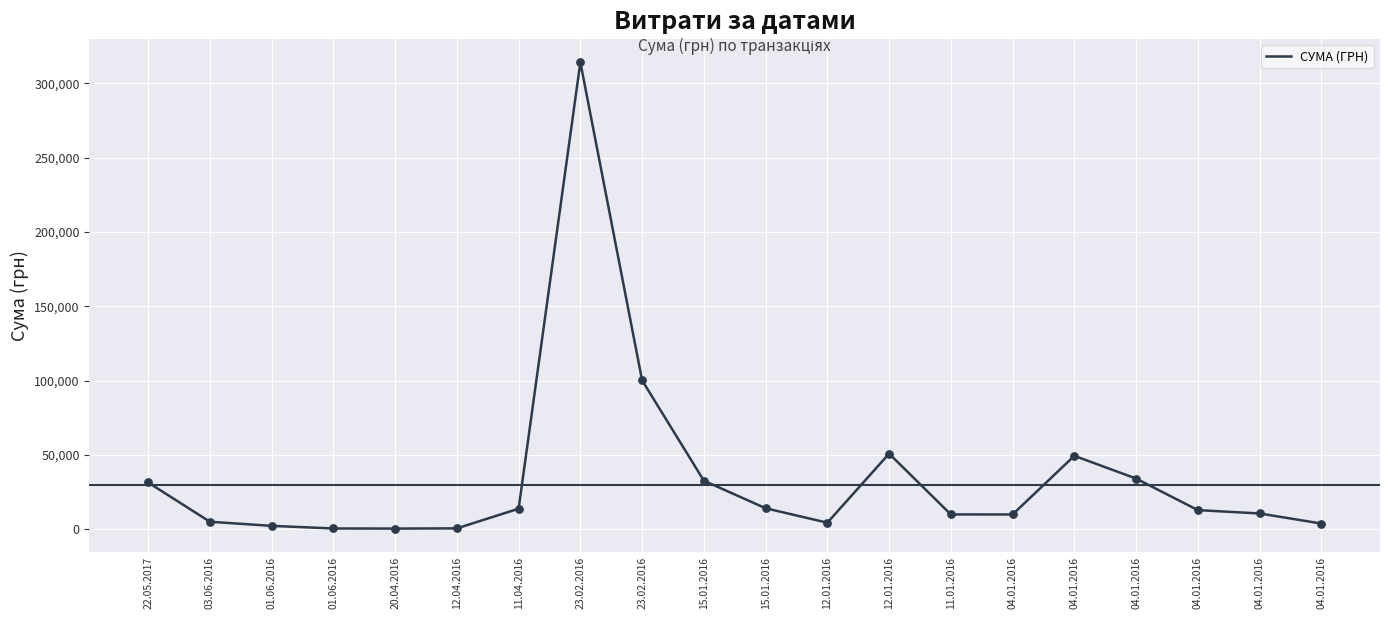

Which has a higher value, 04.01.2016 or 12.01.2016?

12.01.2016